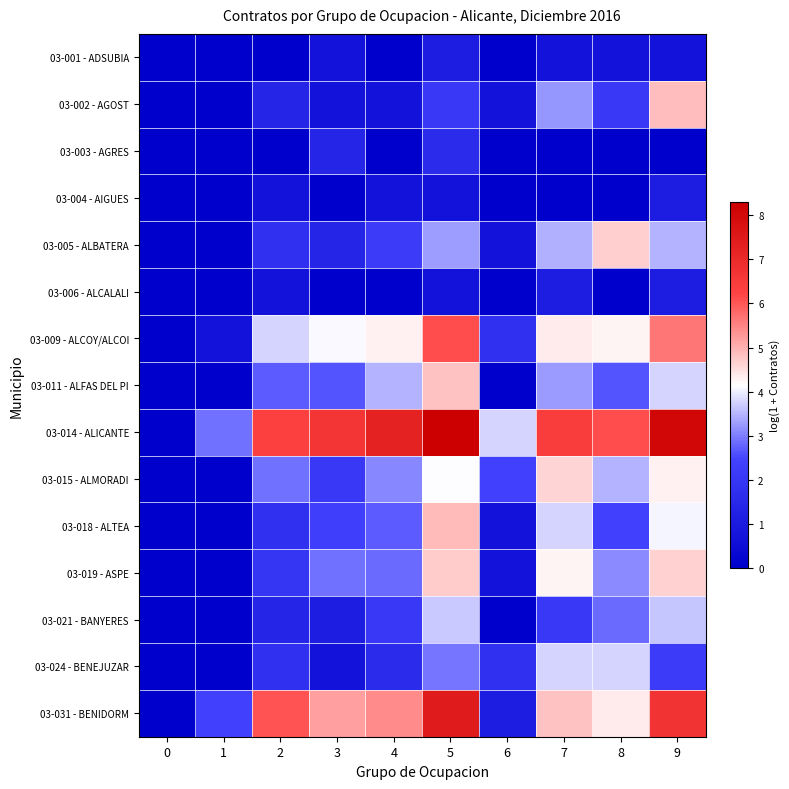

List the series in order of their peak value, highest first.

03-014 - ALICANTE, 03-031 - BENIDORM, 03-009 - ALCOY/ALCOI, 03-018 - ALTEA, 03-002 - AGOST, 03-011 - ALFAS DEL PI, 03-019 - ASPE, 03-005 - ALBATERA, 03-015 - ALMORADI, 03-024 - BENEJUZAR, 03-021 - BANYERES, 03-003 - AGRES, 03-001 - ADSUBIA, 03-004 - AIGUES, 03-006 - ALCALALI